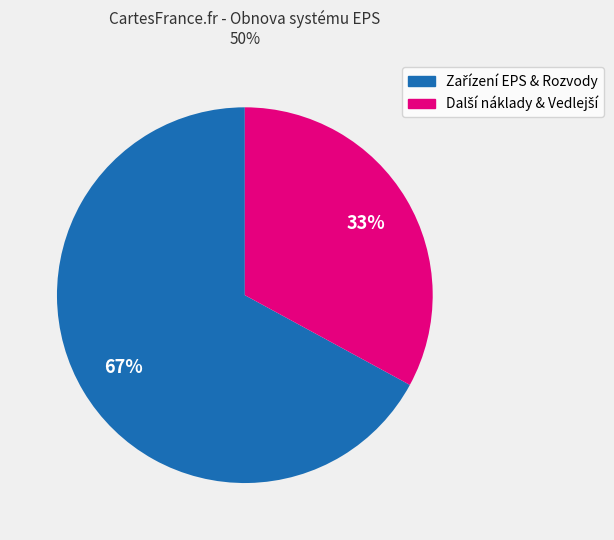

To the nearest percent, what is the average slice percentage?

50%